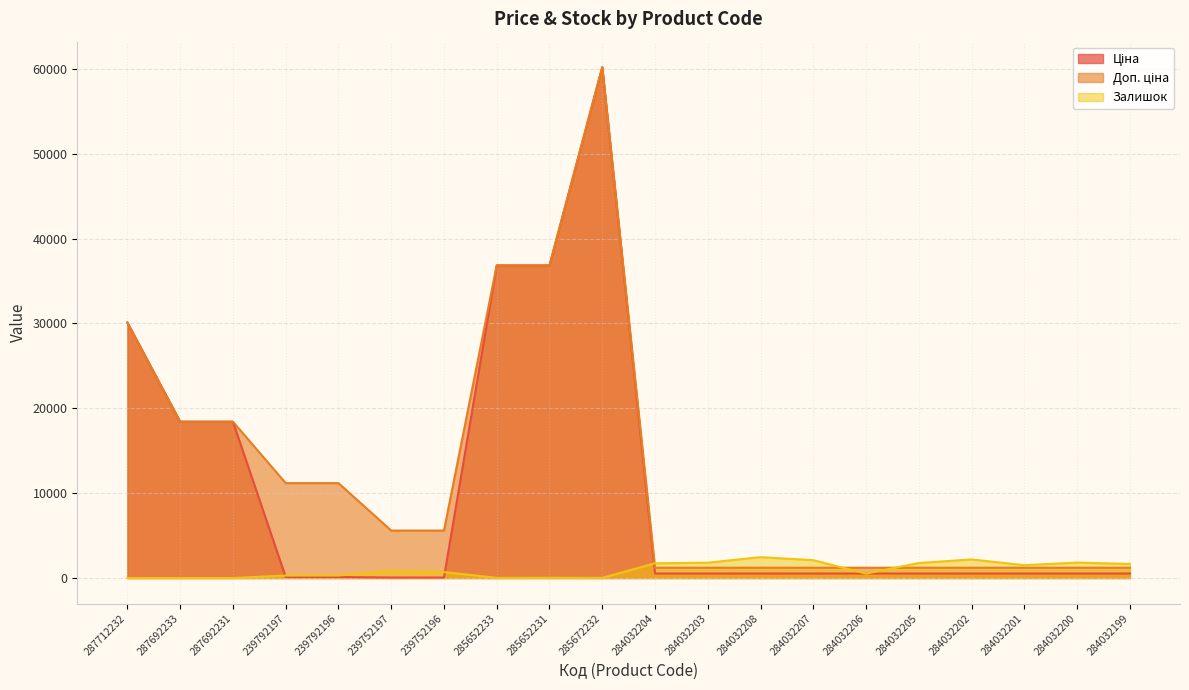

What is the label of the 3rd point from the left?

287692231